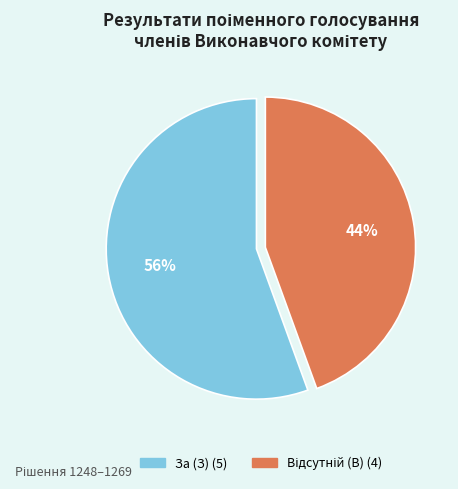

How many segments does this pie chart have?

2